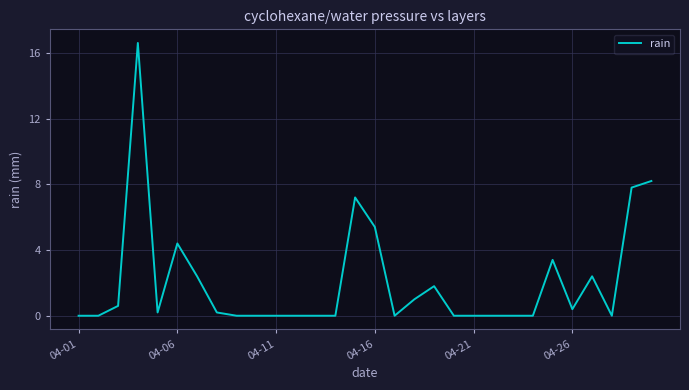

What is the greatest value displayed?

16.6